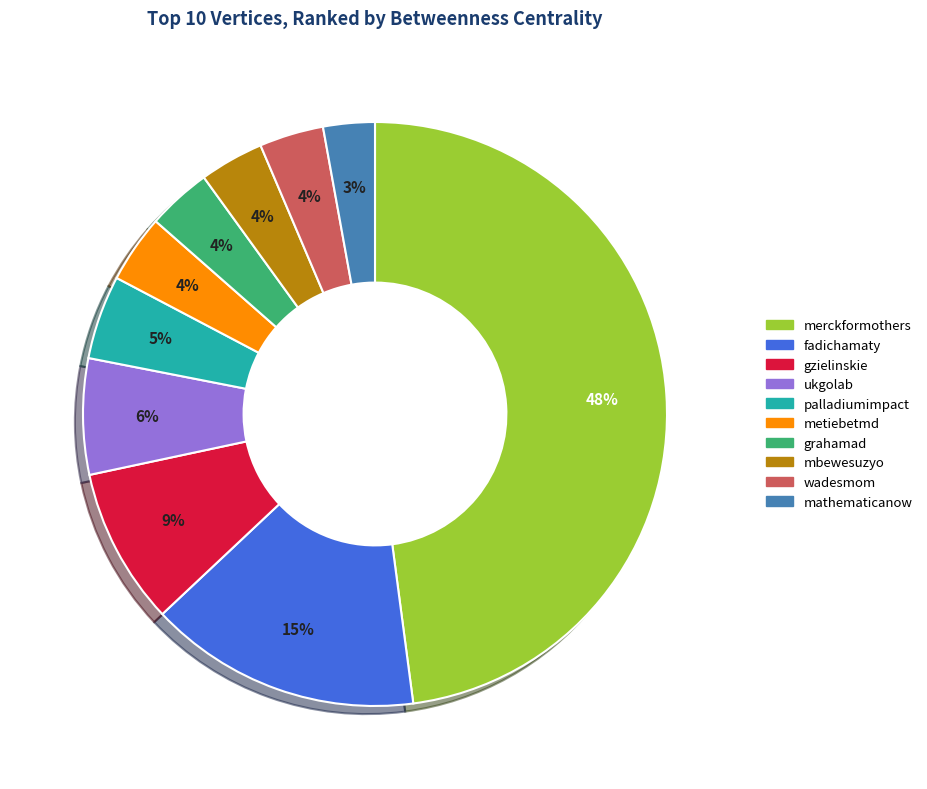

What percentage is the wadesmom slice, to the nearest percent?

4%